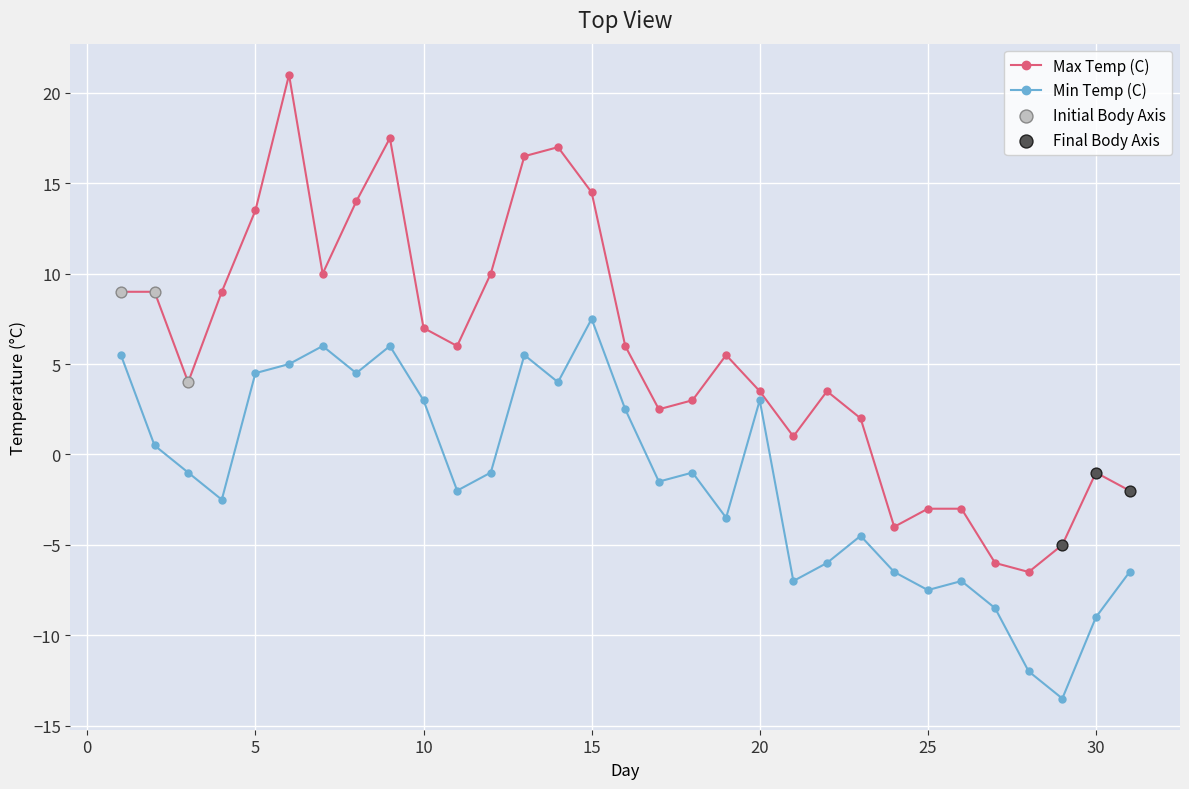

True or false: Min Temp (C) has more than 0 interior local peaks.

True